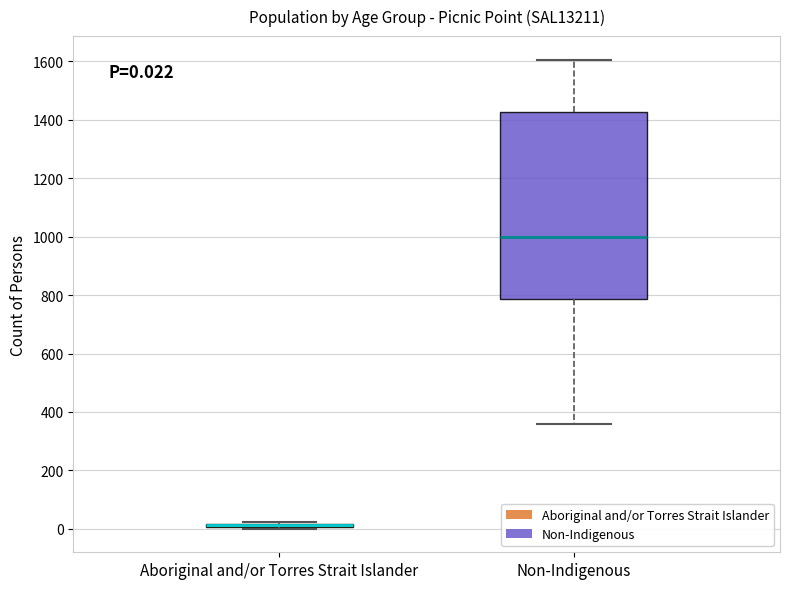

Comparing the boxes themselves (not the whiskers), which one is the tallest?

Non-Indigenous